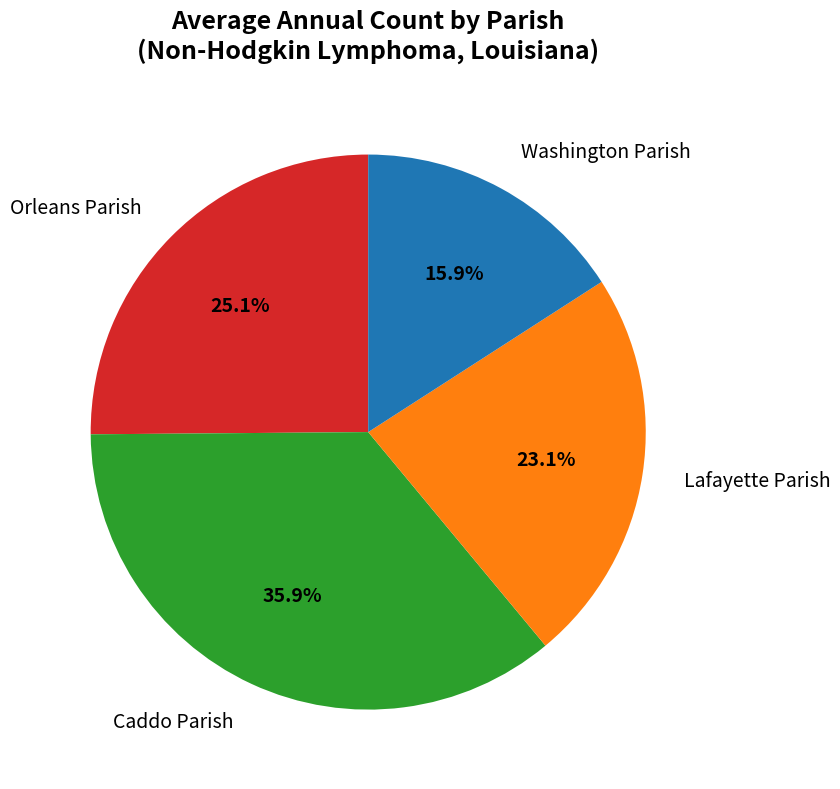

Does Washington Parish account for over 50% of the chart?

No